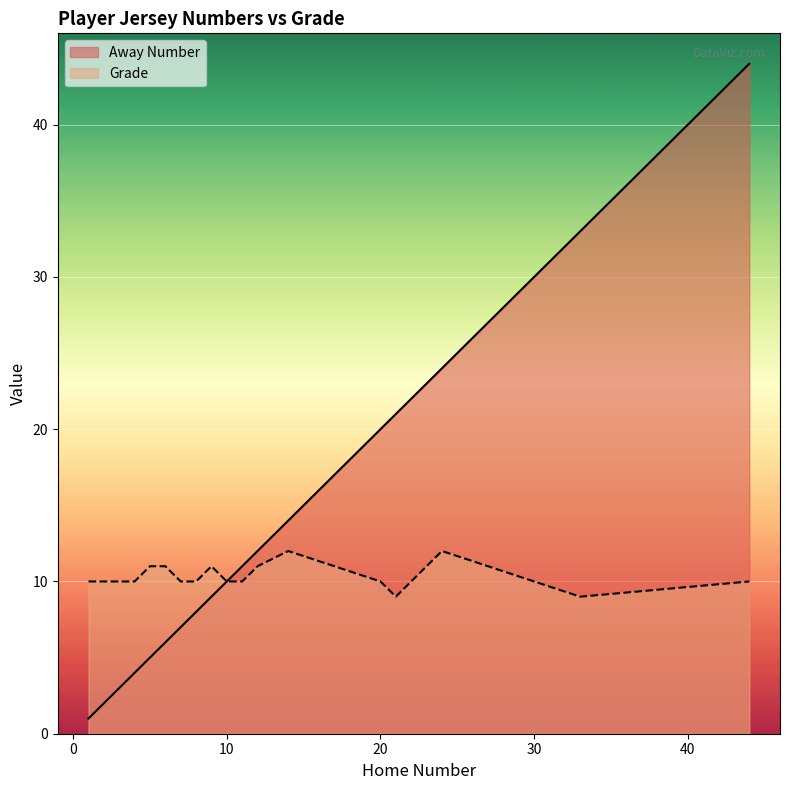

How many lines are shown in the chart?

2